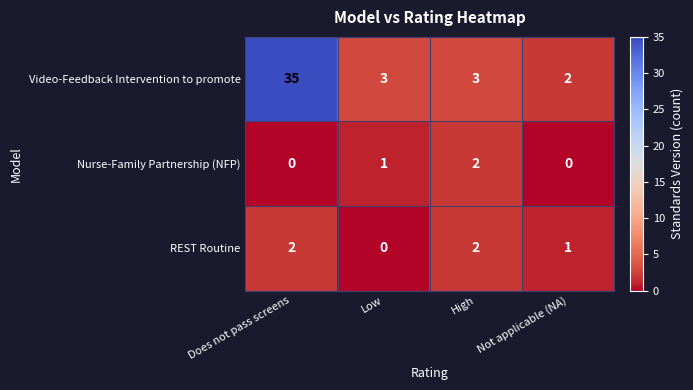

Count the Nurse-Family Partnership (NFP) values in the range 0 to 2.

4